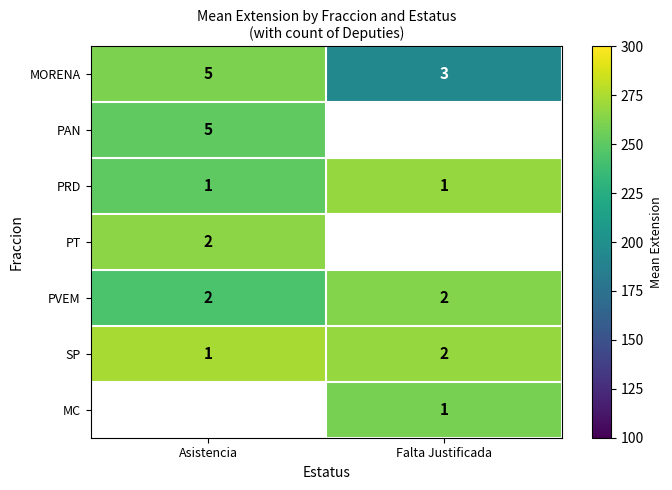

How many data points in SP are less than 2?

1